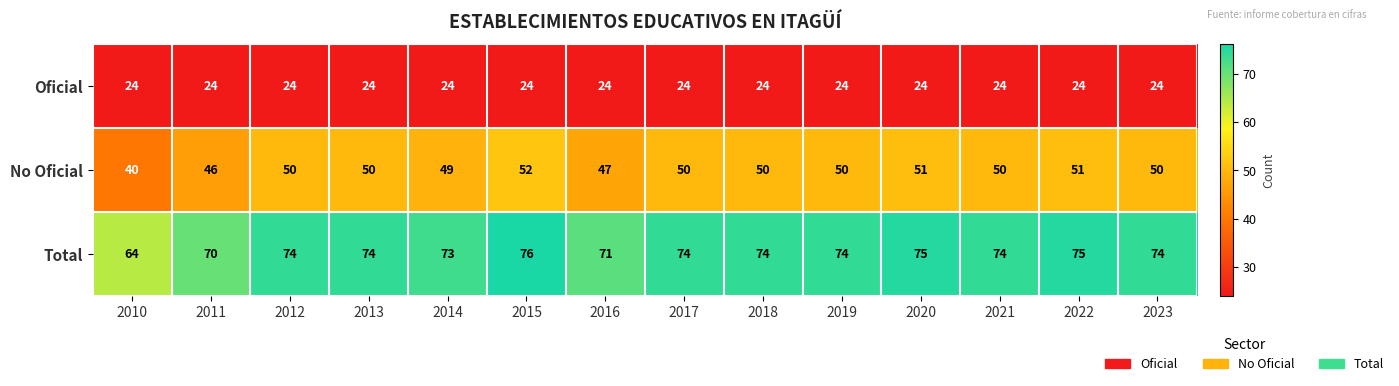

The value of Total at 2023 is 129. True or false?

False